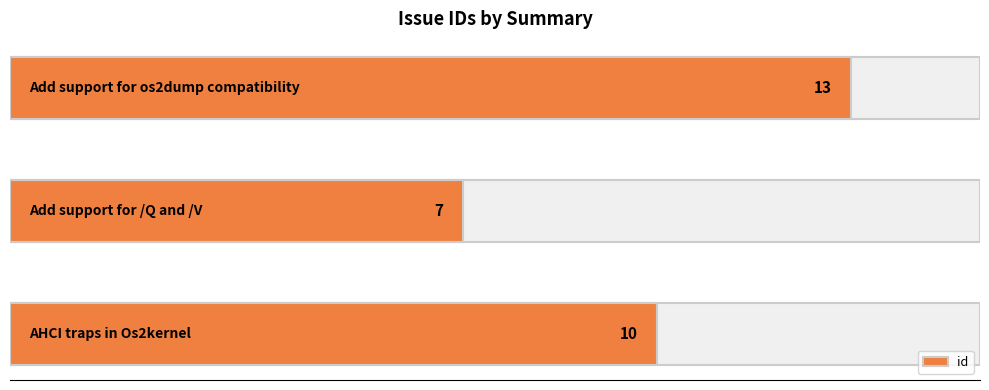

The value at 0 is 14. True or false?

False